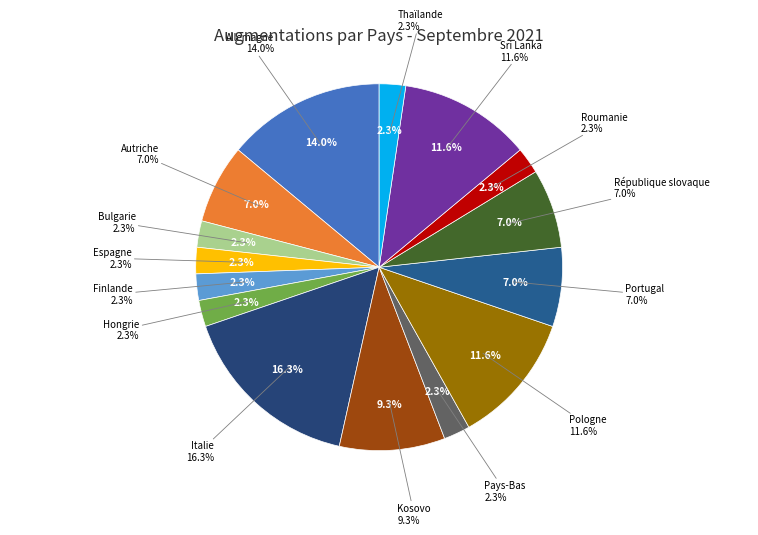

Do Bulgarie and Roumanie together represent more than half of the pie?

No